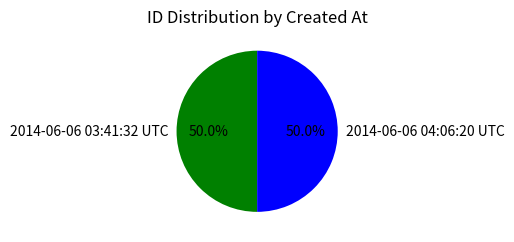

What is the ratio of the value at 2014-06-06 04:06:20 UTC to the value at 2014-06-06 03:41:32 UTC?

1.0